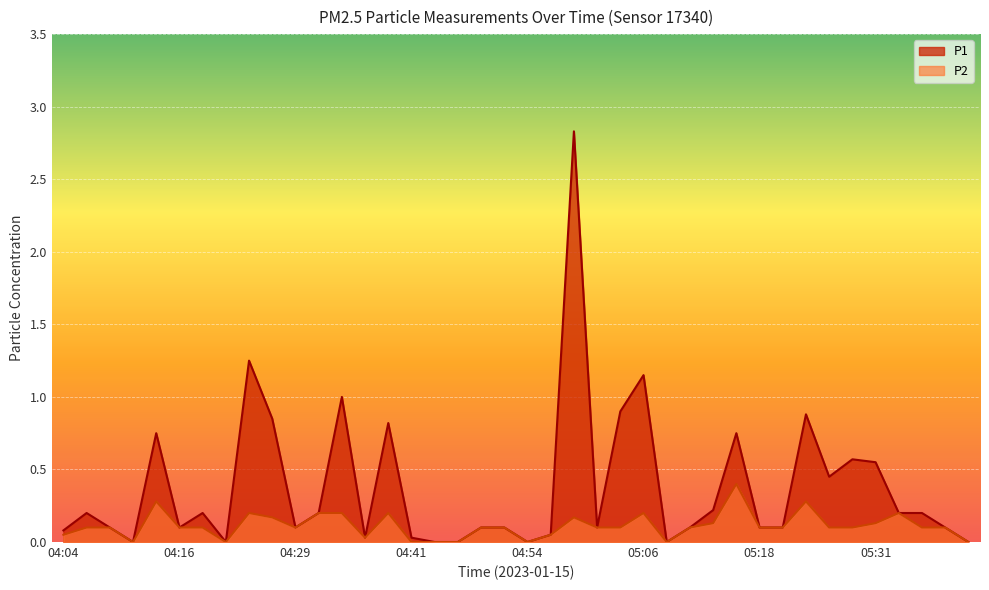

True or false: P2 and P1 cross at least once.

False